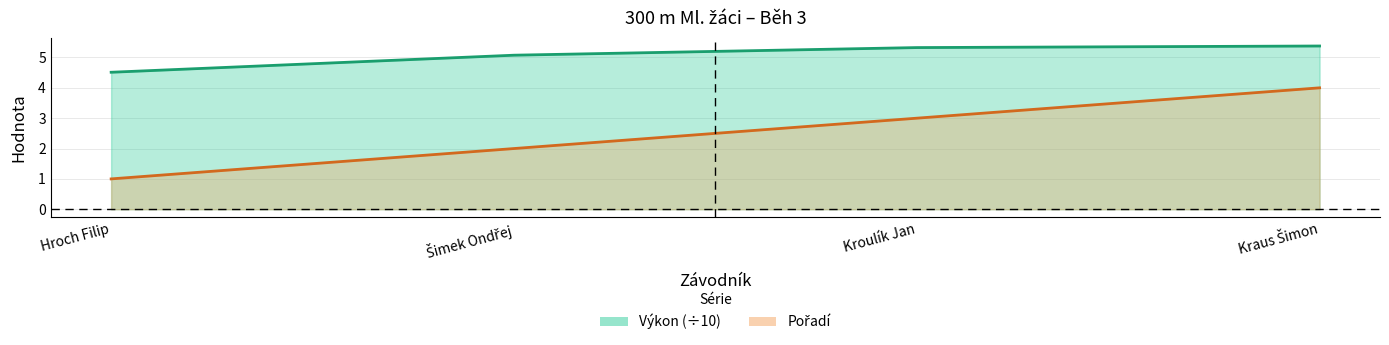

What is the value of the Pořadí point at the 4th from the left?

4.0